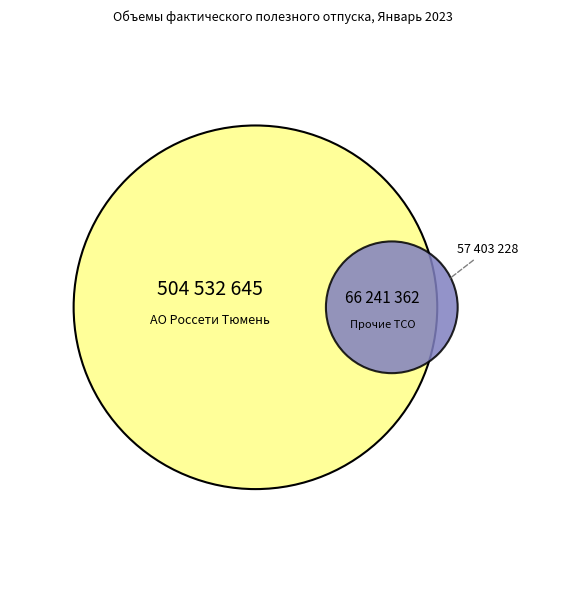

The ОАО Российские железные дороги slice represents 1% of the pie. True or false?

False